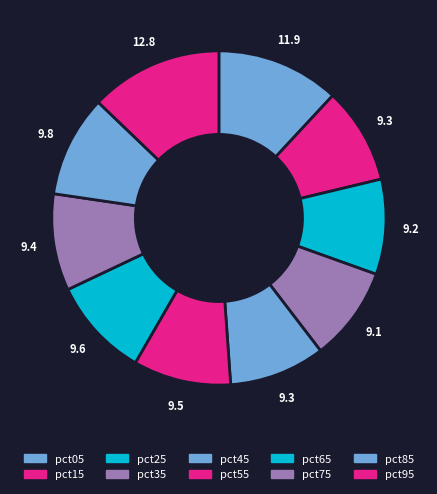

Which slice is the smallest?

pct35